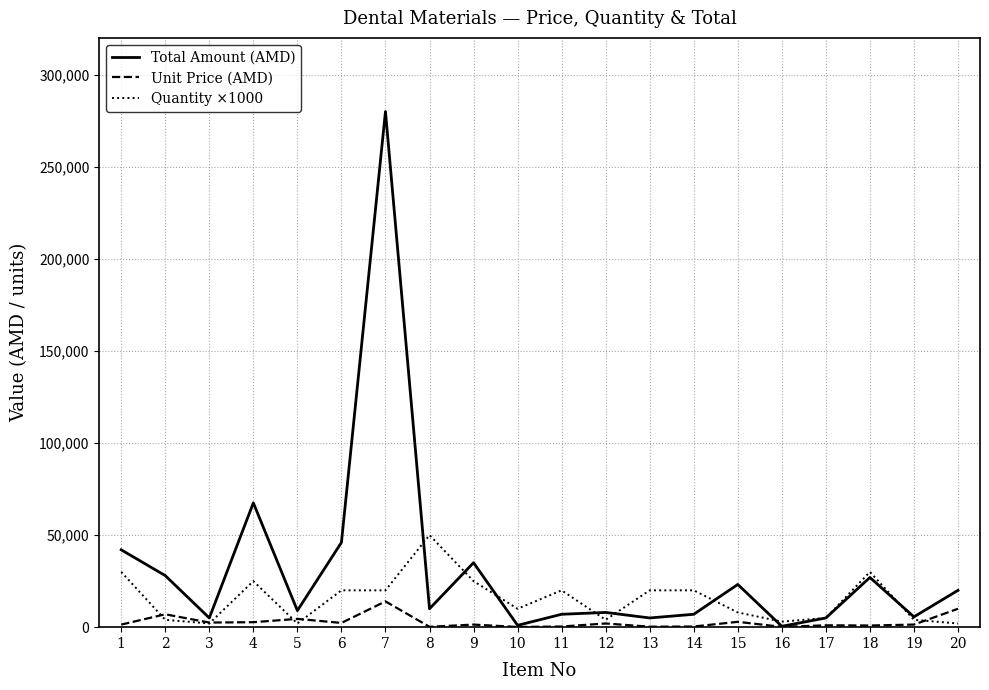

What is the total value across all series at 11?

27350